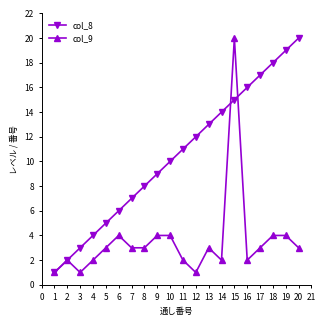

What are all the series names shown in the legend?

col_8, col_9